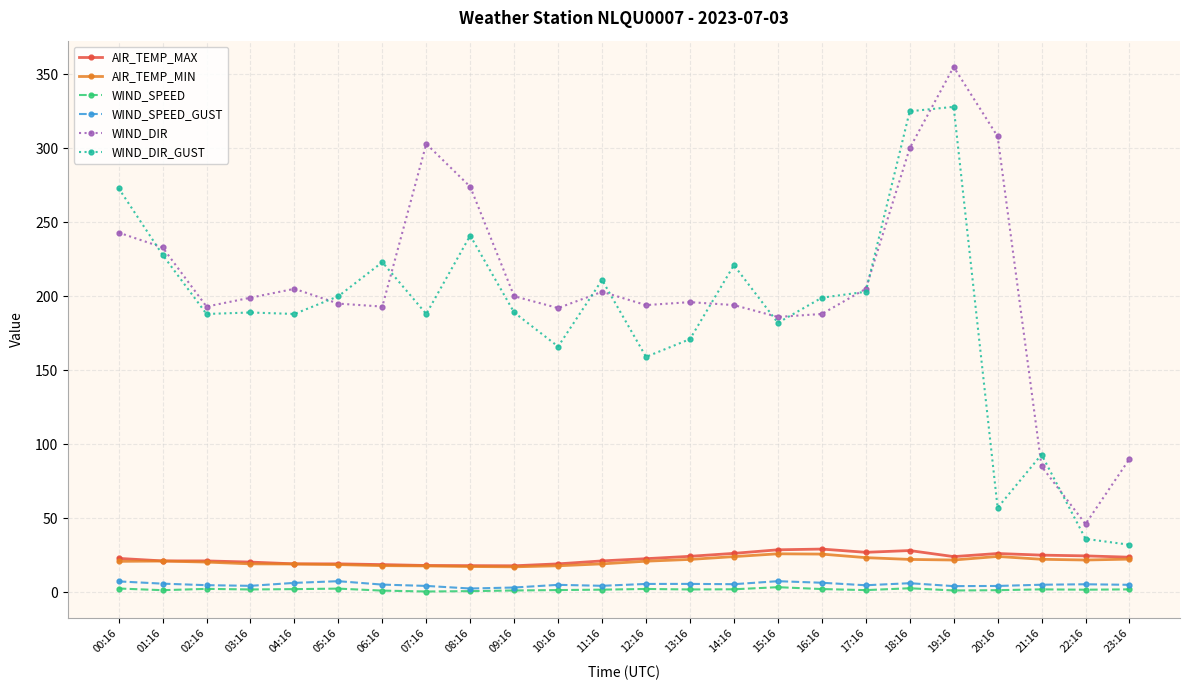

What is the label of the 22nd point from the left?

21:16